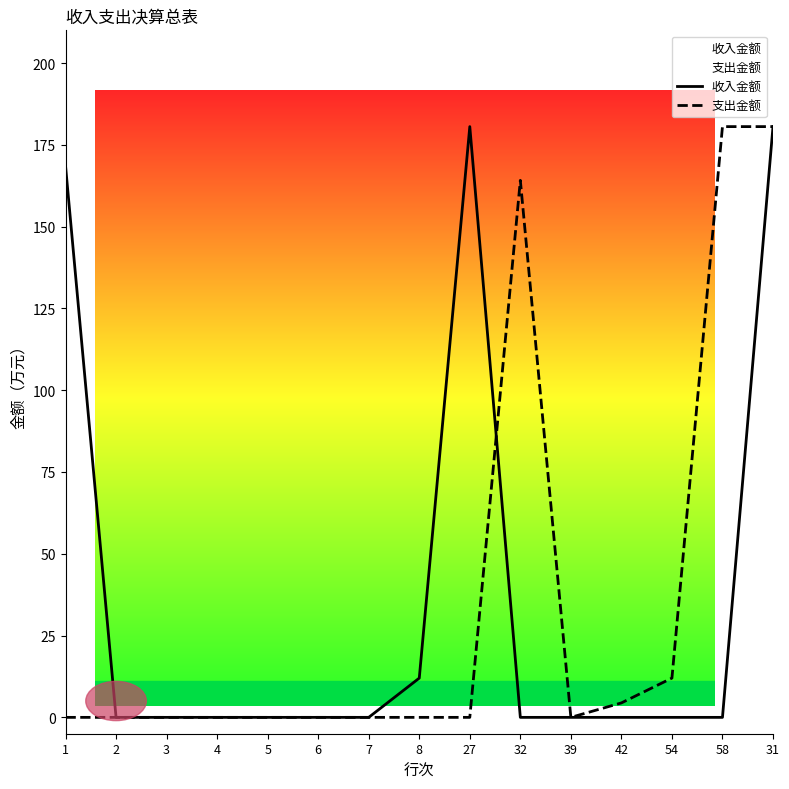

How many distinct data groups are displayed?

2